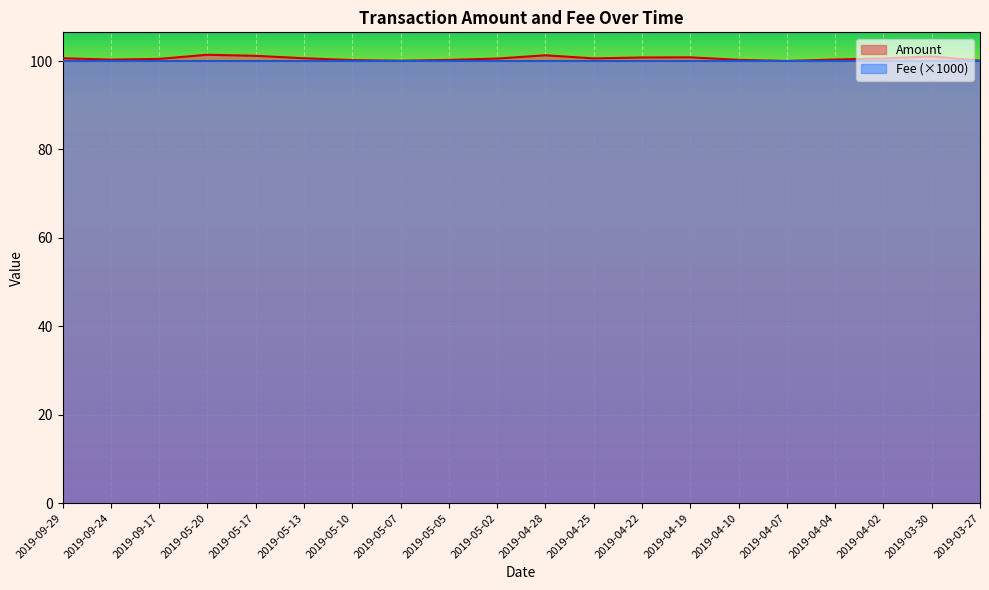

Reading left to right, what are all the values shown in this chart?

100.6	100.3	100.5	101.4	101.2	100.6	100.2	100.1	100.3	100.6	101.3	100.6	100.8	100.8	100.3	100.0	100.3	100.6	101.0	100.1